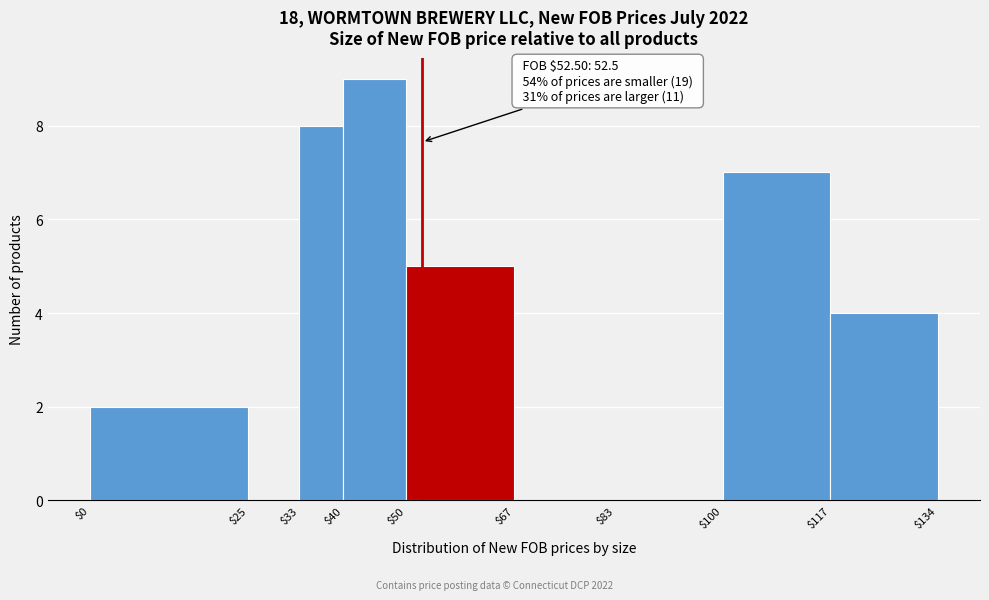

Which range on the x-axis has the tallest bar?

$40 to $50